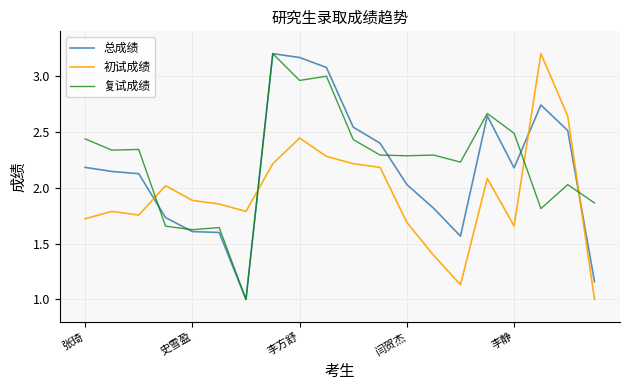

What is the minimum value shown in the chart?

1.0